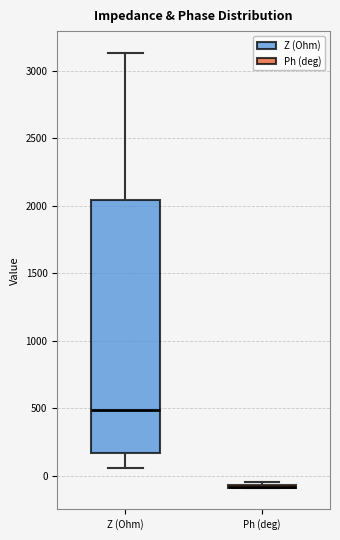

Where does the median line of the box for Z (Ohm) sit on the y-axis? The values are not printed on the chart, so give them approximately, as read against the axis.

500